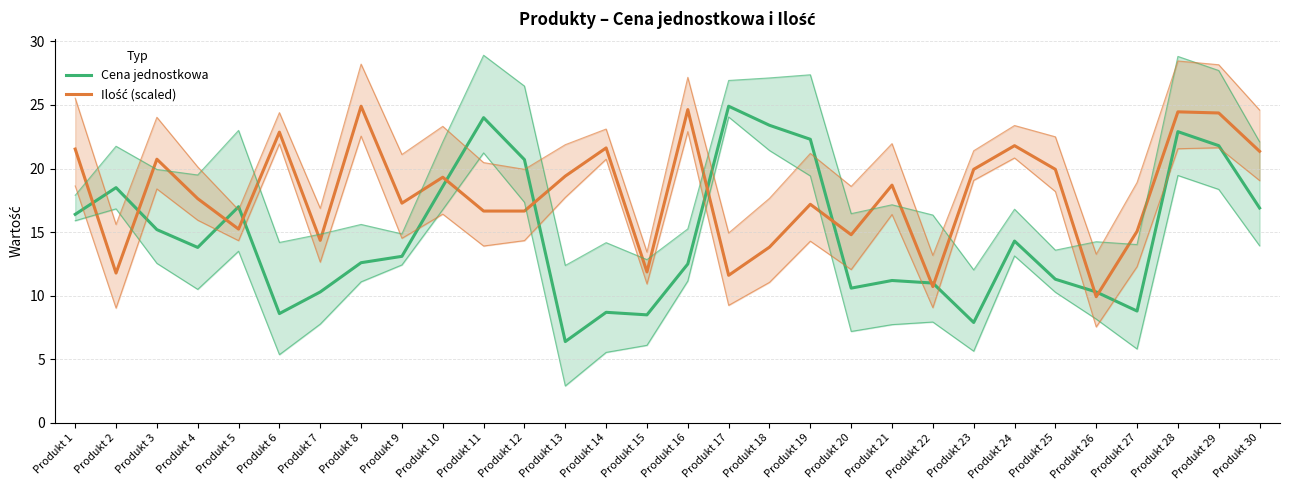

How many values in the Ilość (scaled) series exceed 18?

15